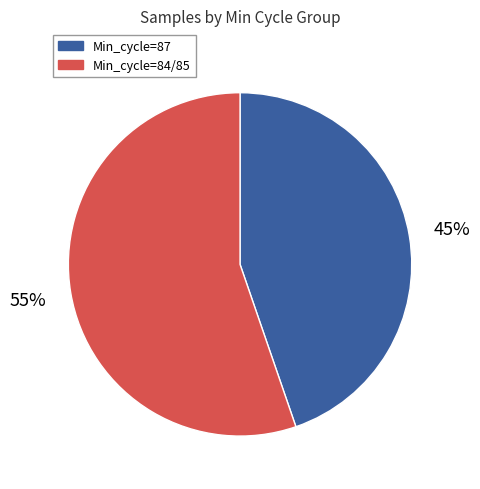

To the nearest percent, what is the average slice percentage?

50%